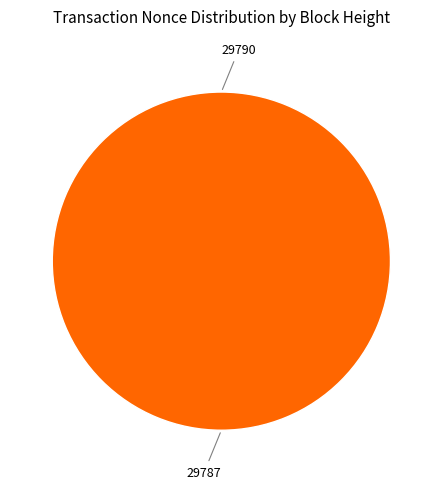

Between 29787 and 29790, which is larger?

29787